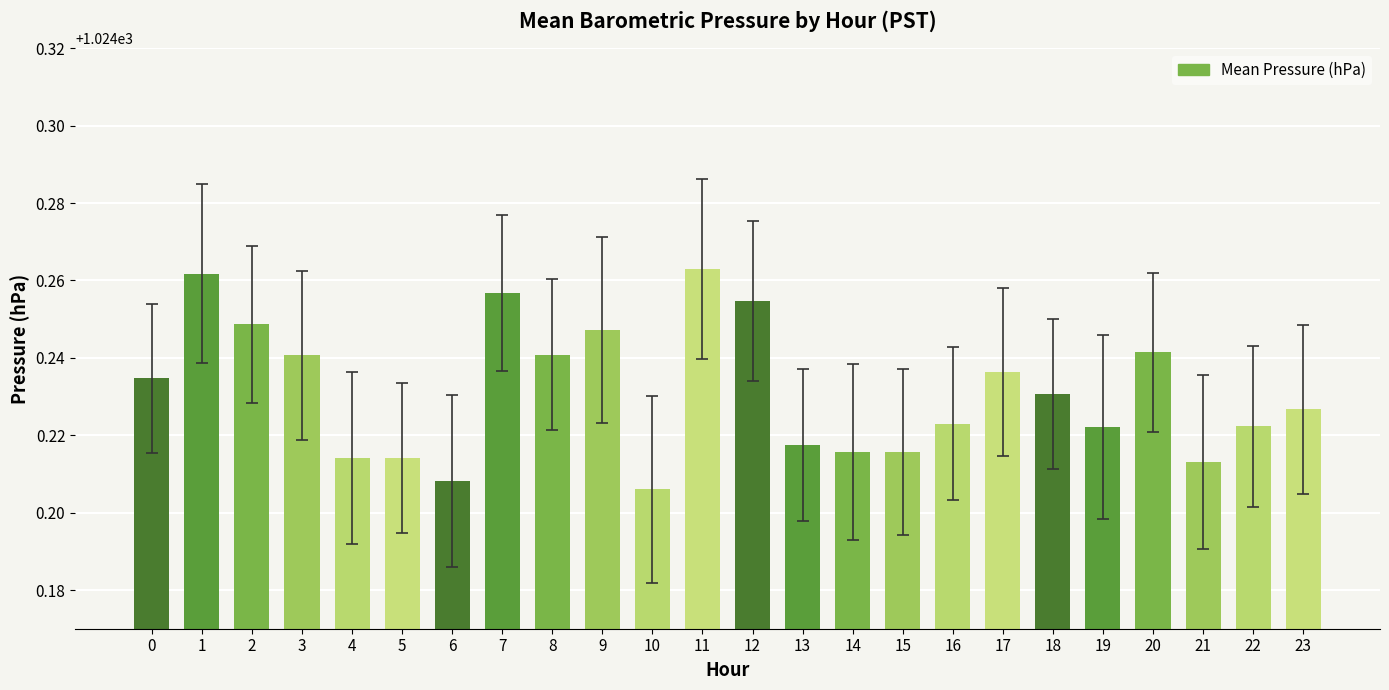

True or false: the data shows 658.6 at 23.

False